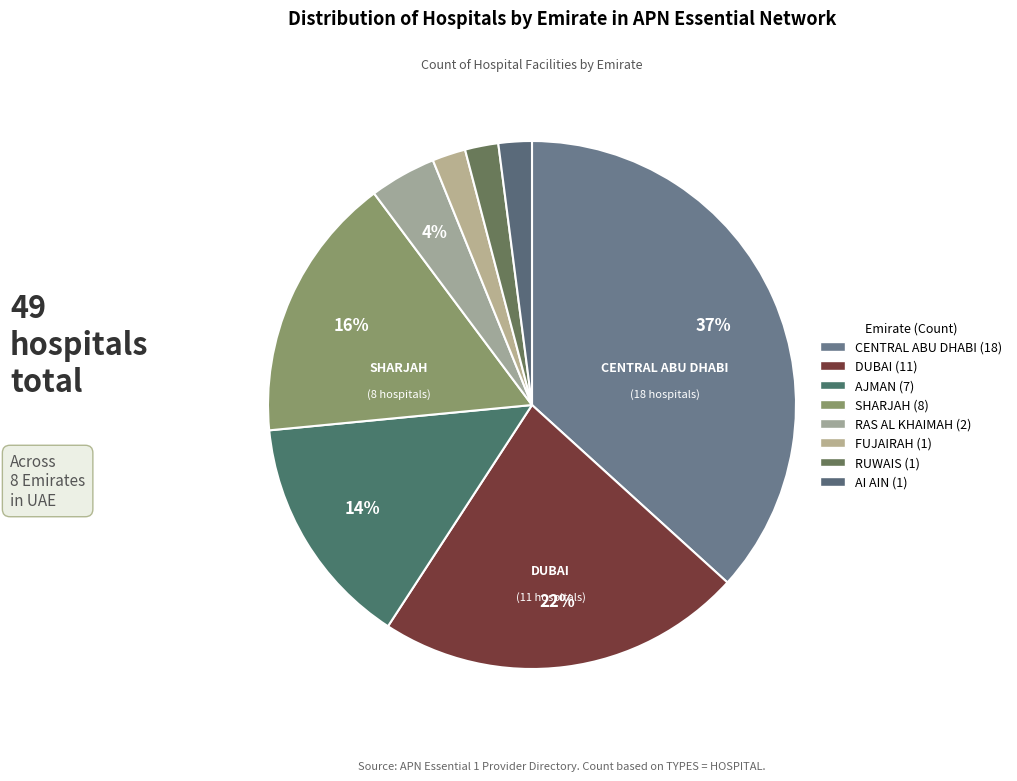

Which category has the biggest portion of the pie?

CENTRAL ABU DHABI